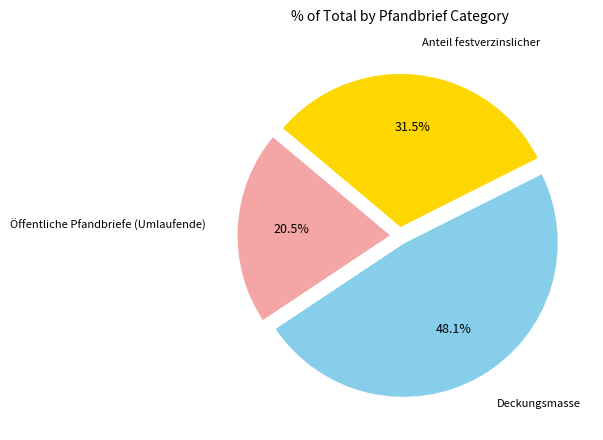

Does any single category account for the majority?

No